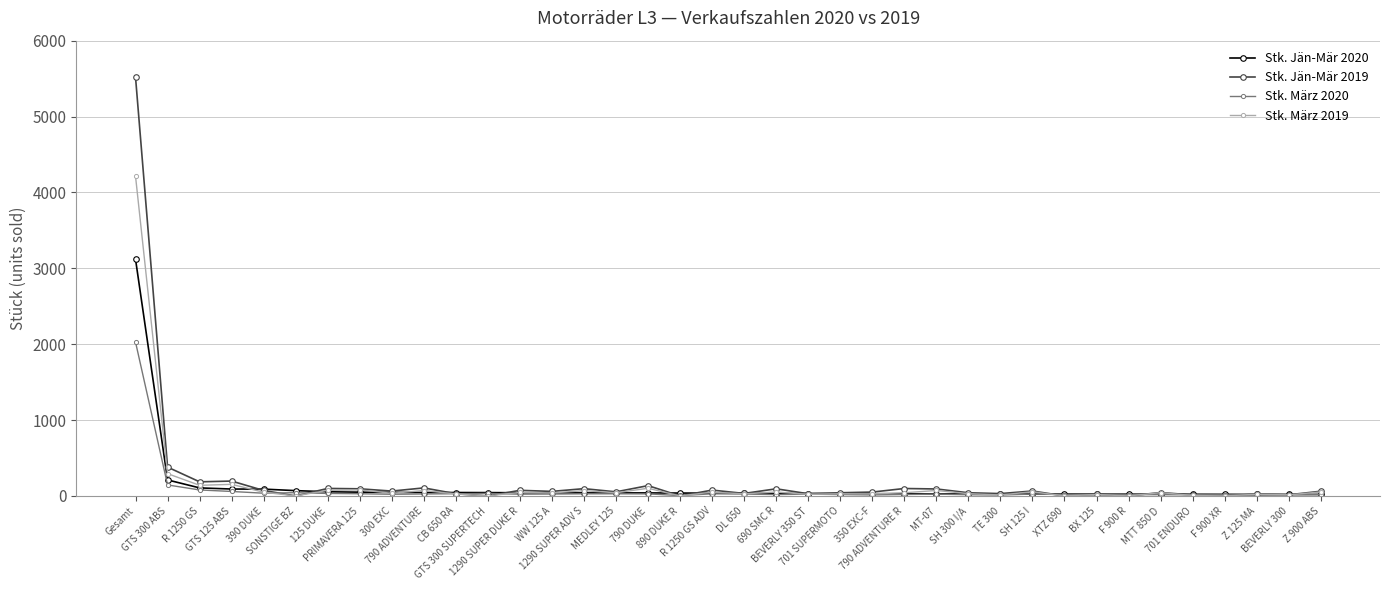

What is the maximum value shown in the chart?

5516